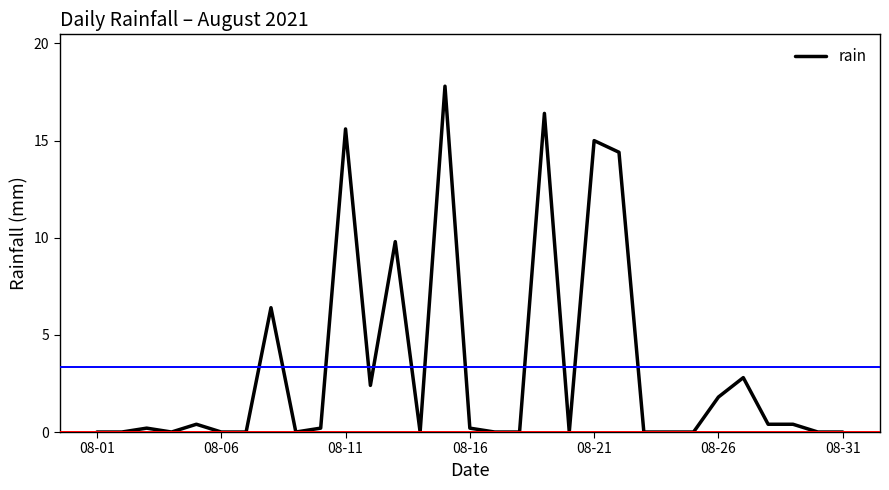

What is the maximum value shown in the chart?

17.8